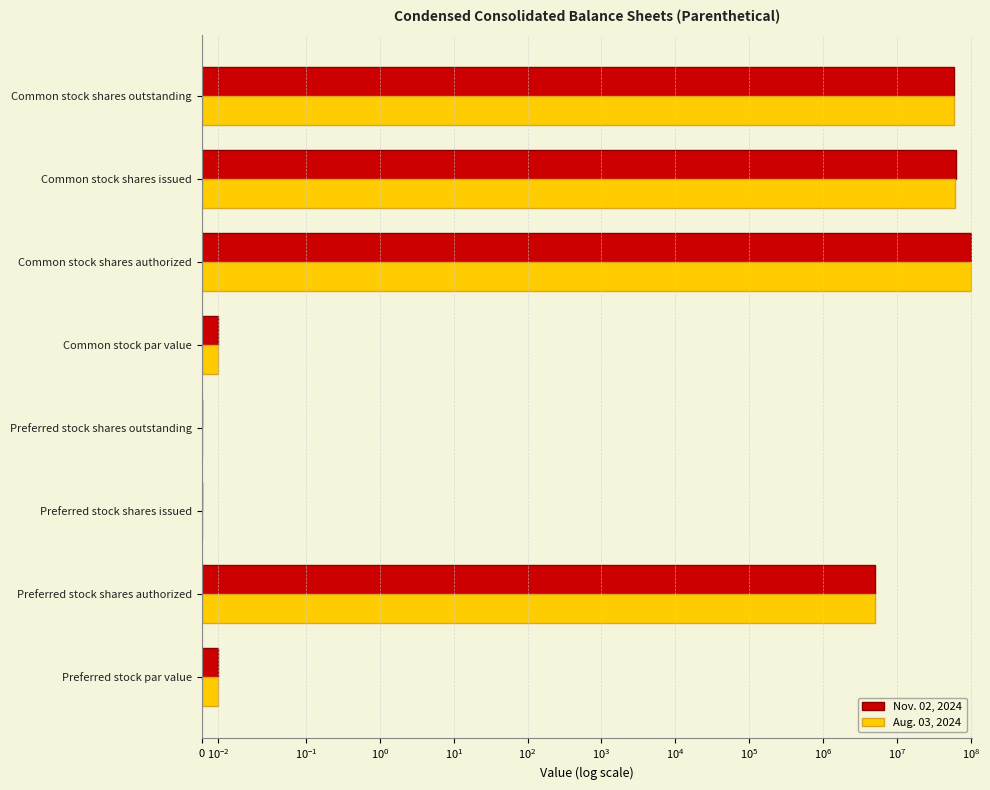

How many groups of bars are there?

8